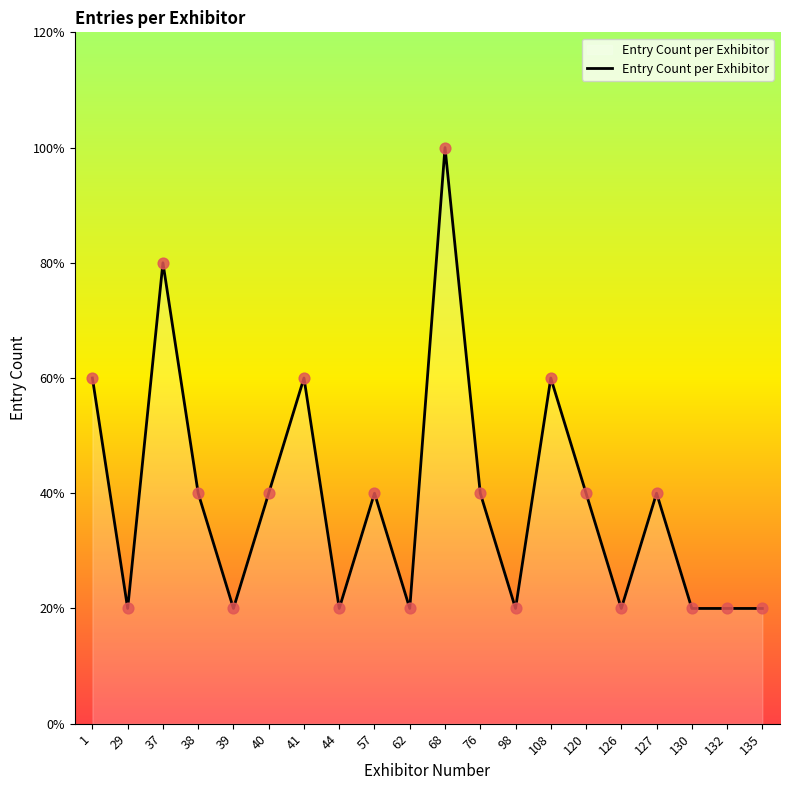

Between 57 and 126, which is larger?

57